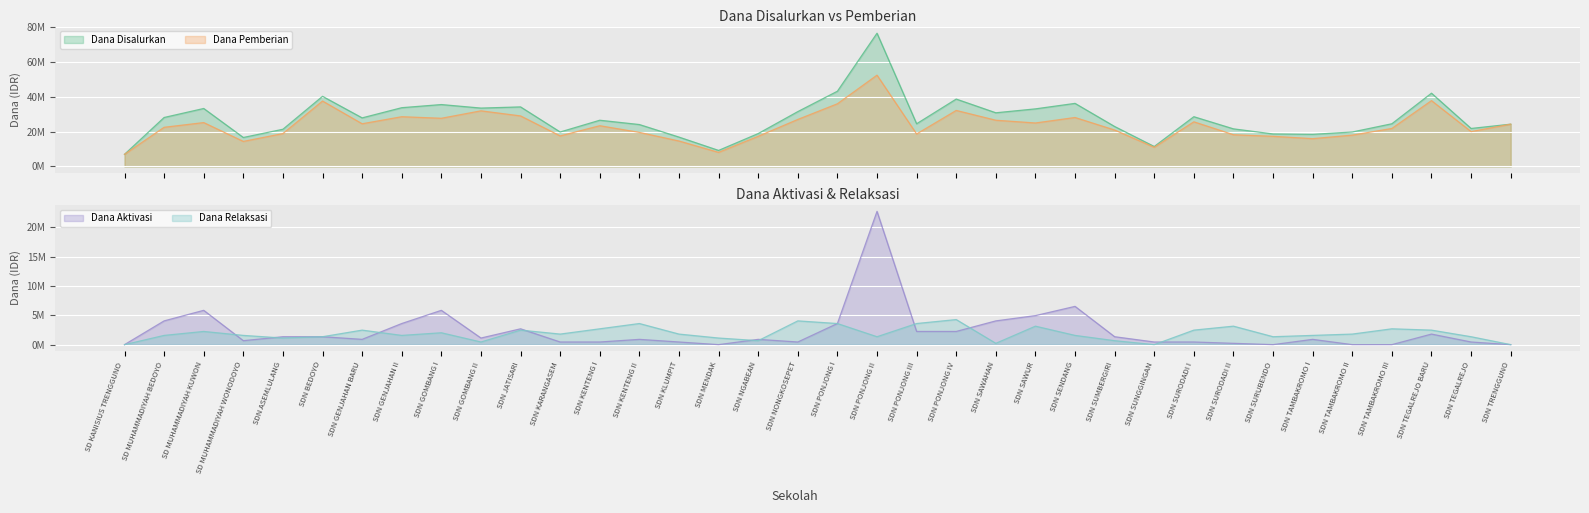

Which has a higher value, SD MUHAMMADIYAH WONODOYO or SDN SAWUR?

SDN SAWUR